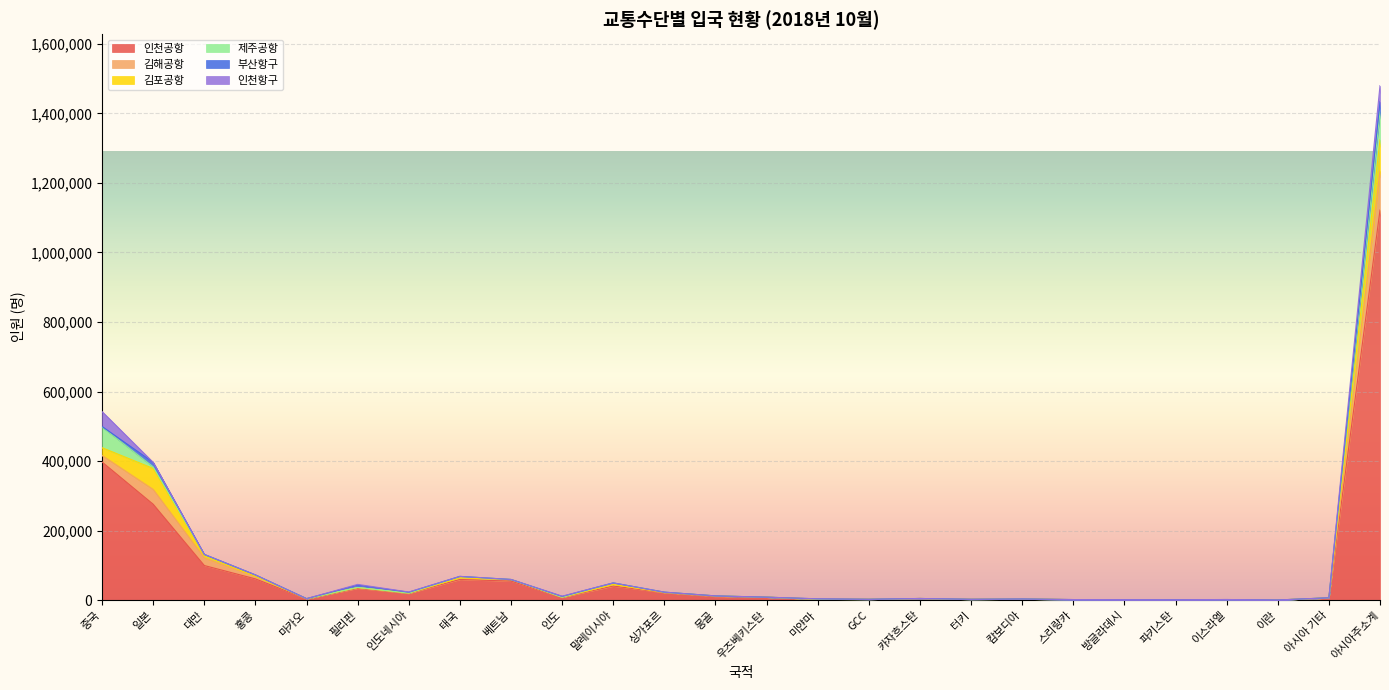

How many lines are shown in the chart?

6